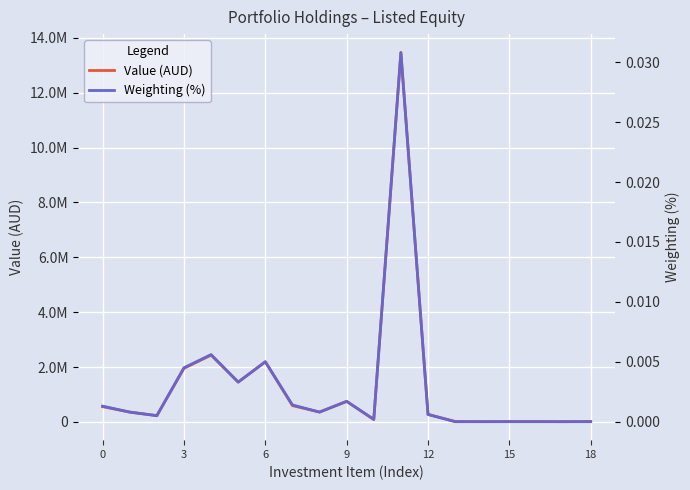

What is the sum of the Value (AUD) values at 16 and 7?

608835.0